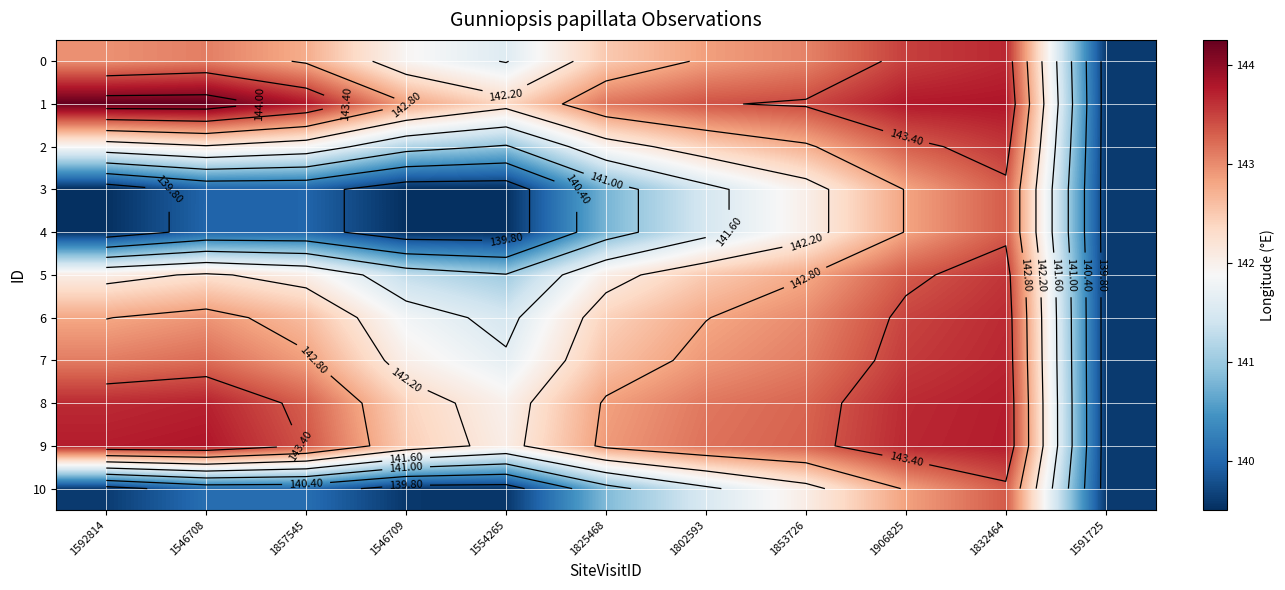

How many values in the 7 series exceed 142?

9